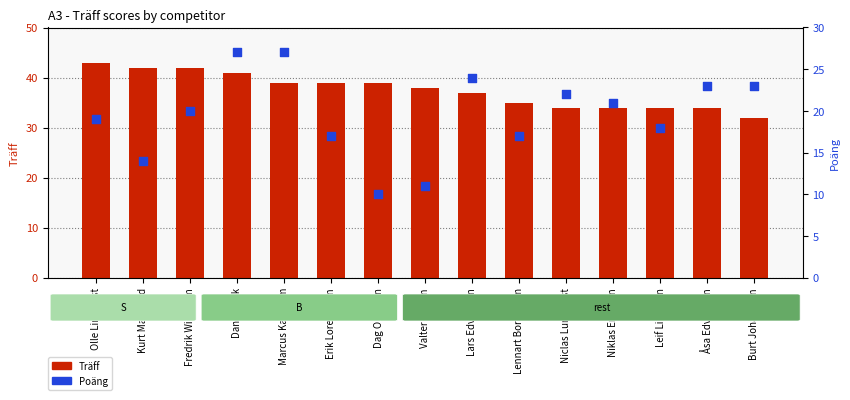

What is the total value across all series at Kurt Marklund?

56